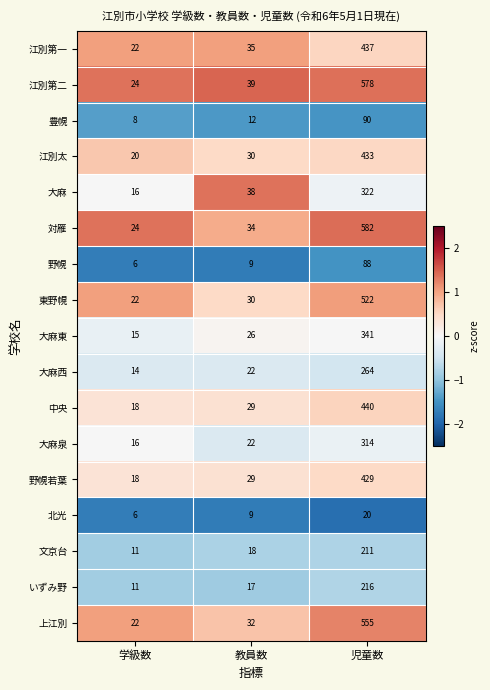

What is the average value of the 江別第二 series?

214